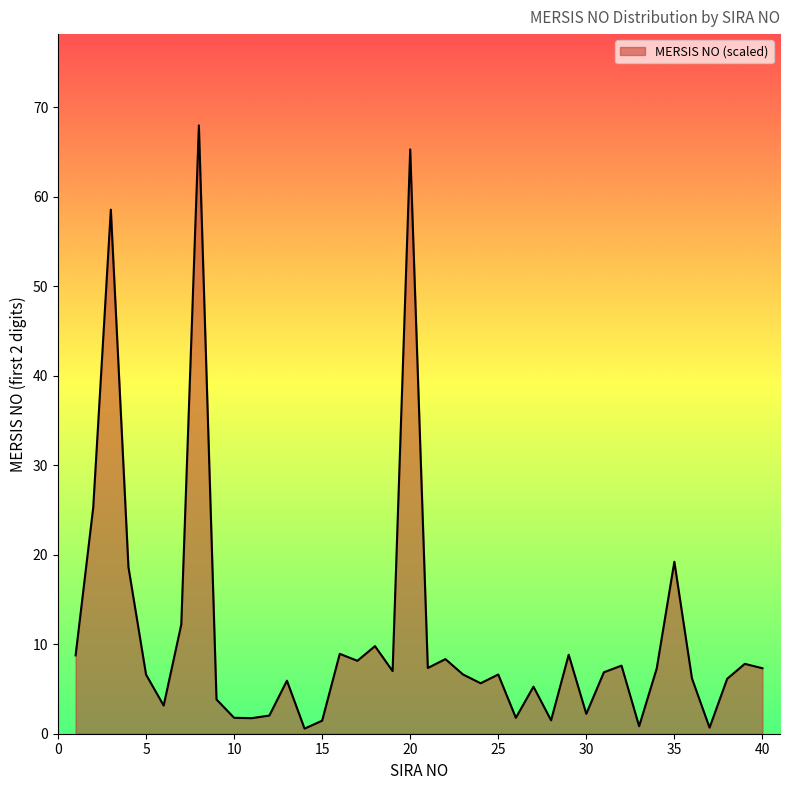

What is the maximum value shown in the chart?

68.0